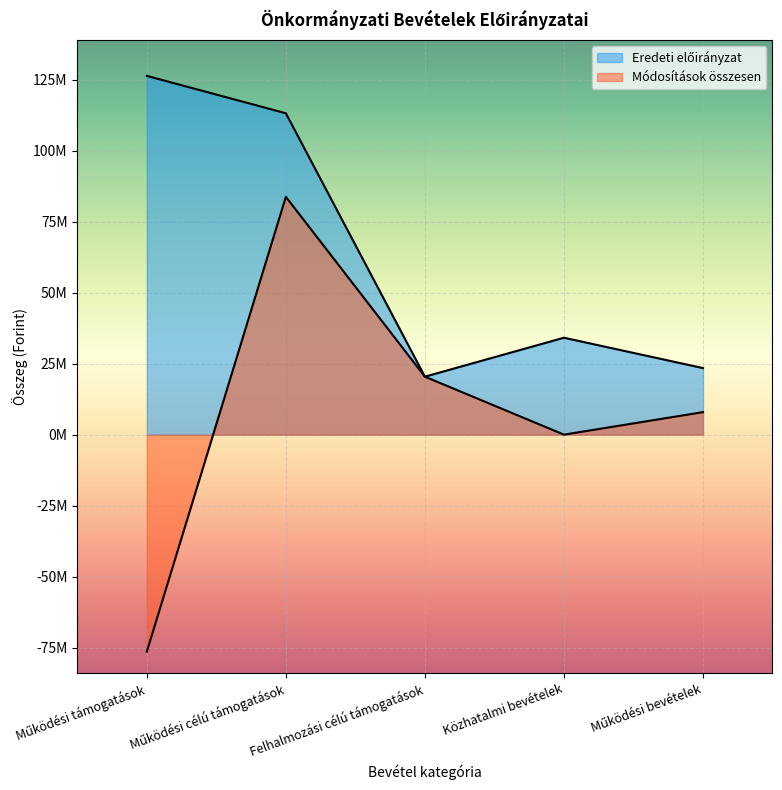

Which category has the lowest value in the Eredeti előirányzat series?

Felhalmozási célú támogatások